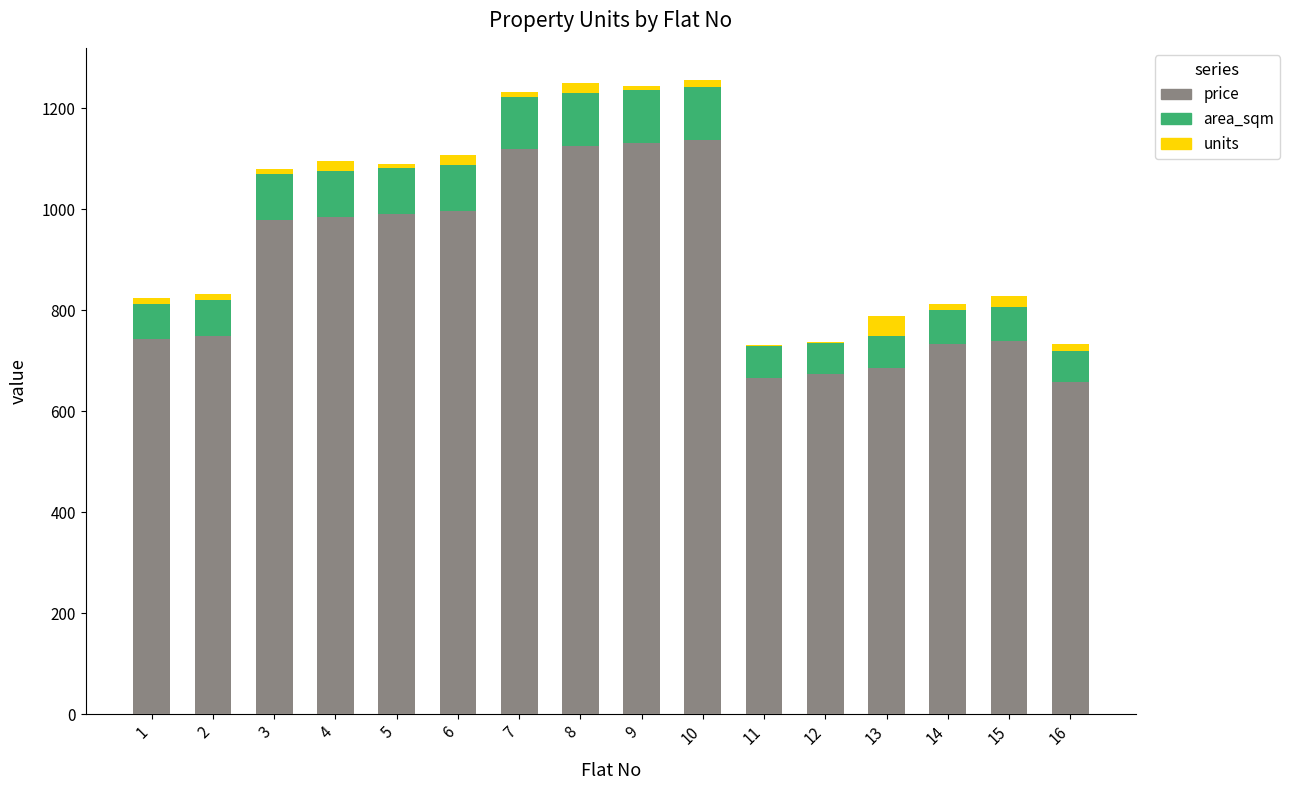

What is the sum of the price values at 6 and 8?

2120.6